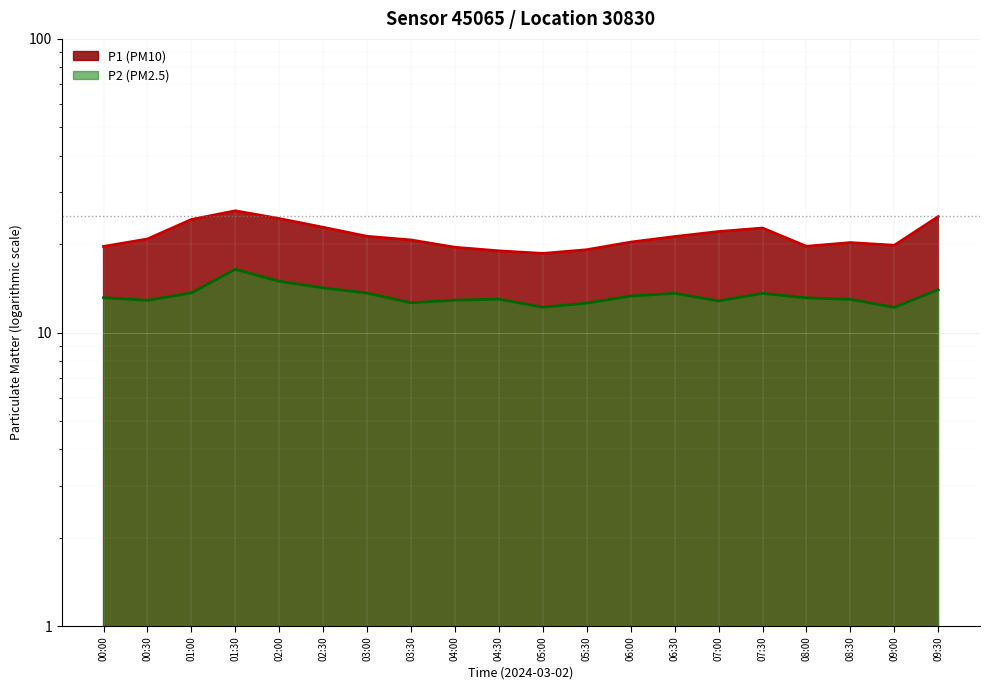

True or false: P2 and P1 intersect in this chart.

False